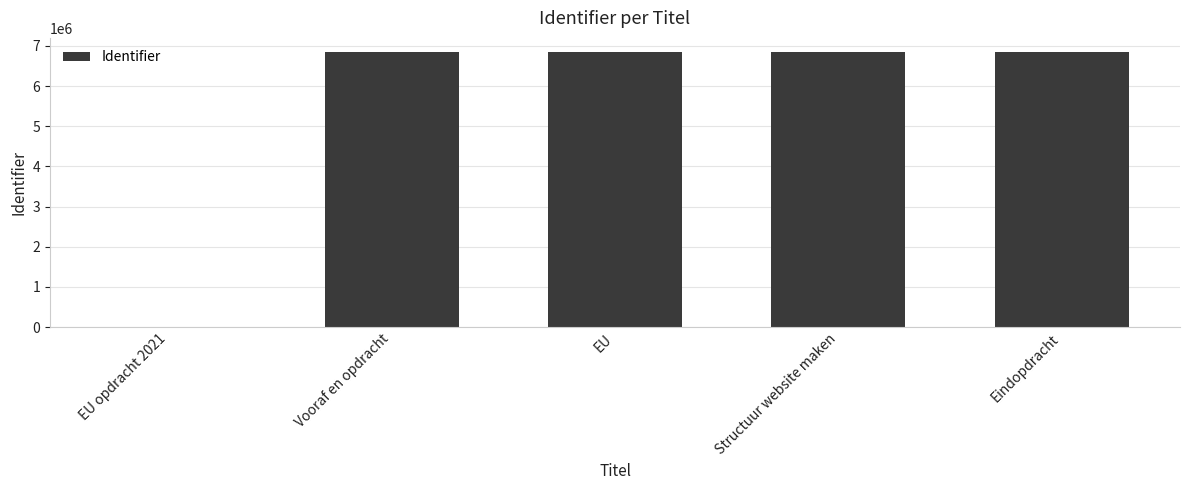

How many positive values are there?

4